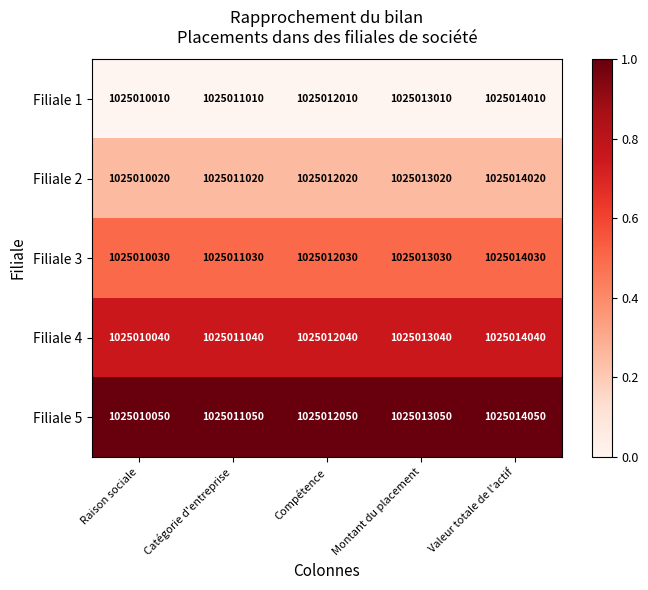

List the series in order of their peak value, lowest first.

Filiale 1, Filiale 2, Filiale 3, Filiale 4, Filiale 5